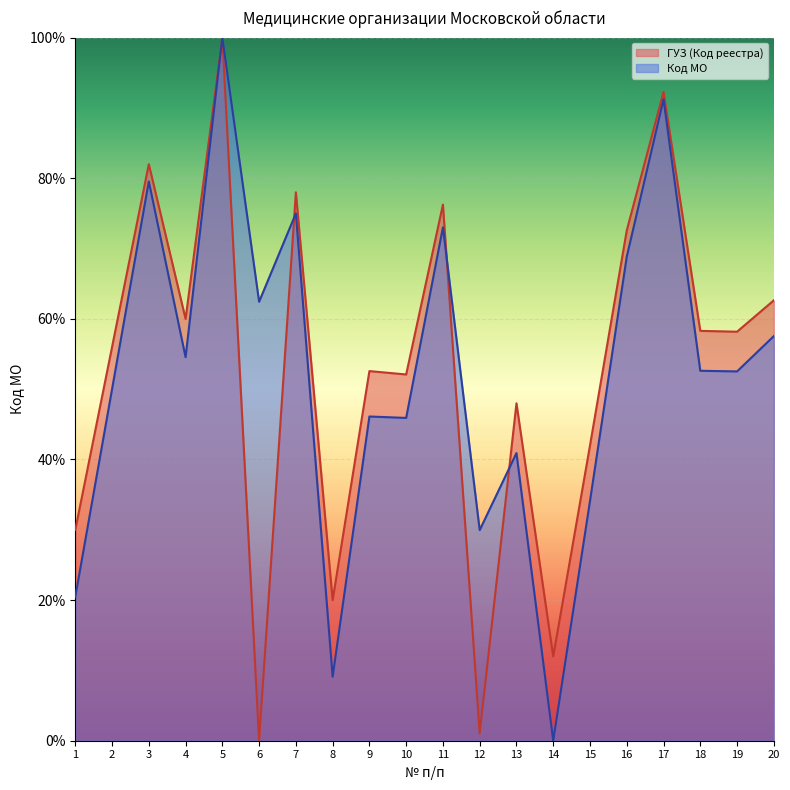

At how many categories does at least one series exceed 32?

16